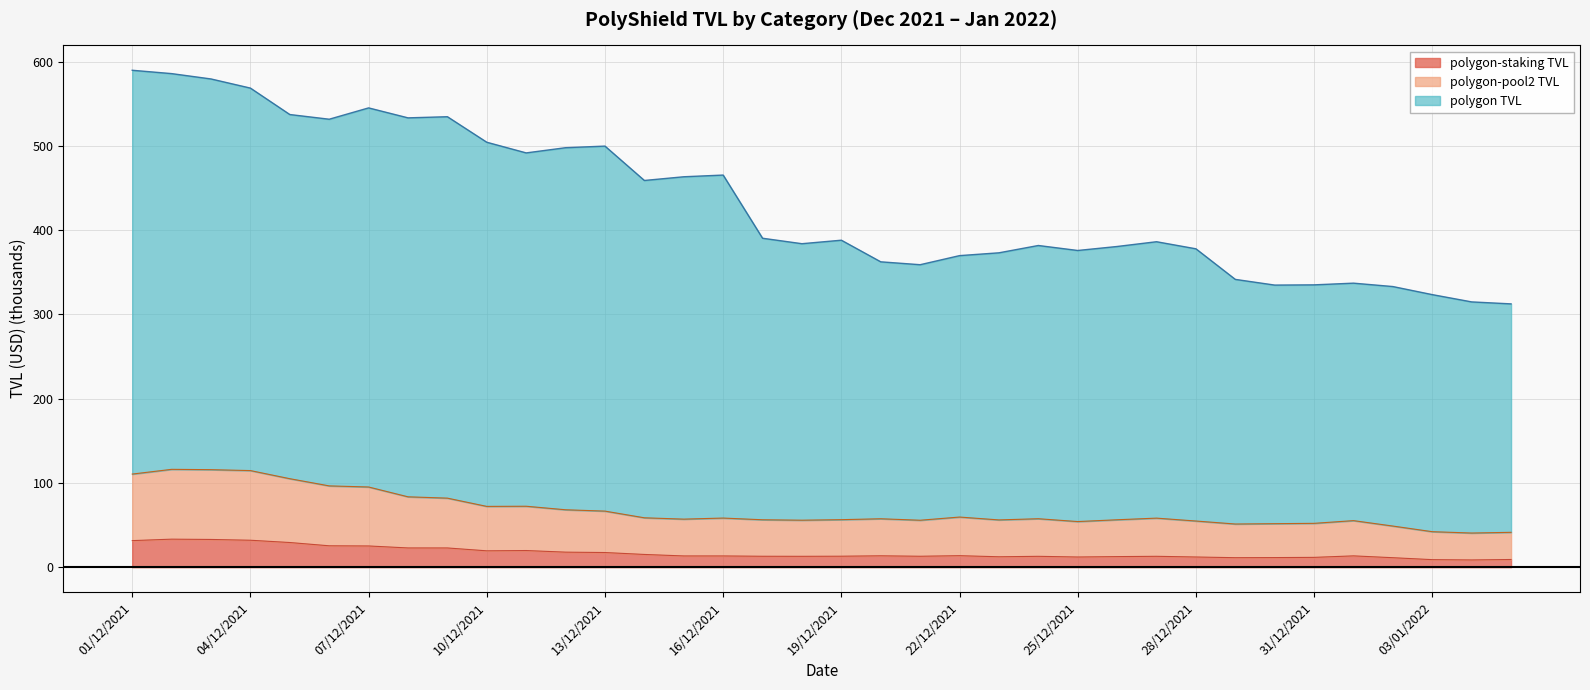

What is the sum of the polygon-pool2 TVL values at 07/12/2021 and 13/12/2021?

161.7